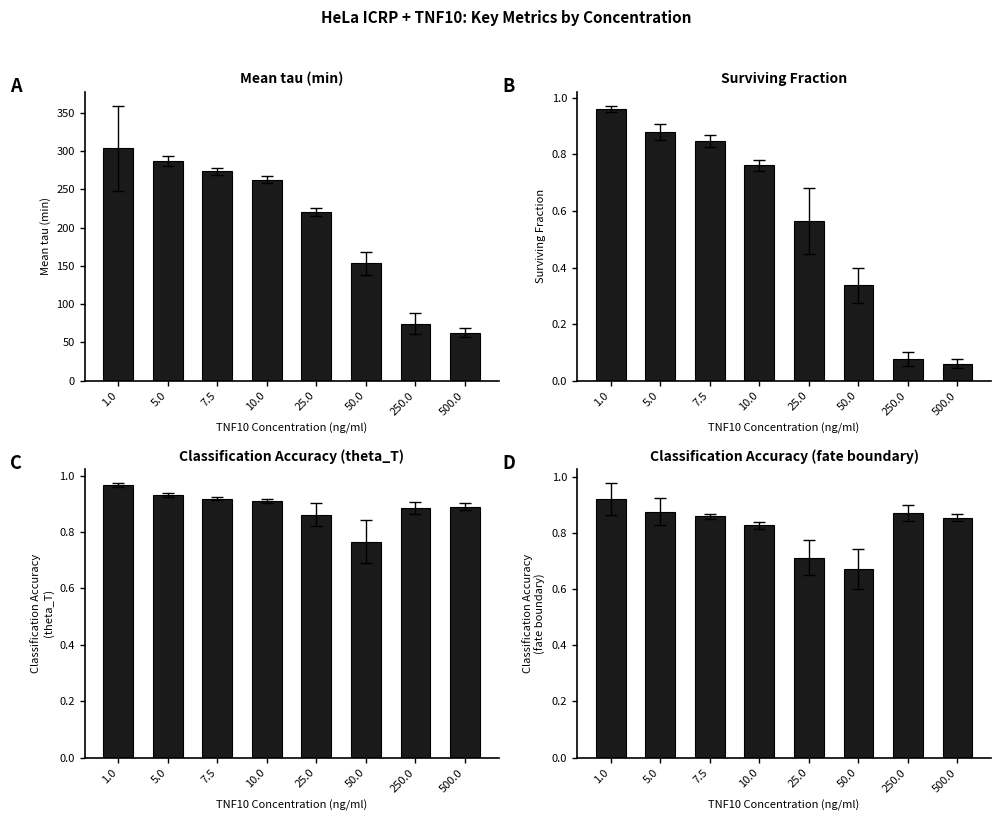

What is the sum of the Classification Accuracy (theta_T) values at 50.0 and 500.0?

1.7